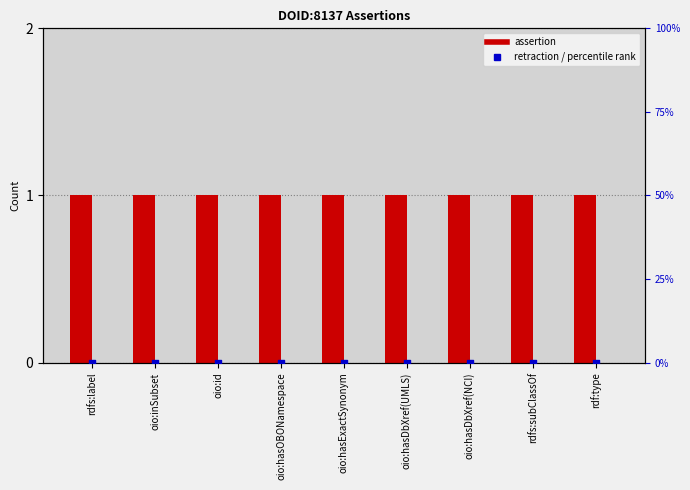

What is the total value across all series at rdfs:label?

1